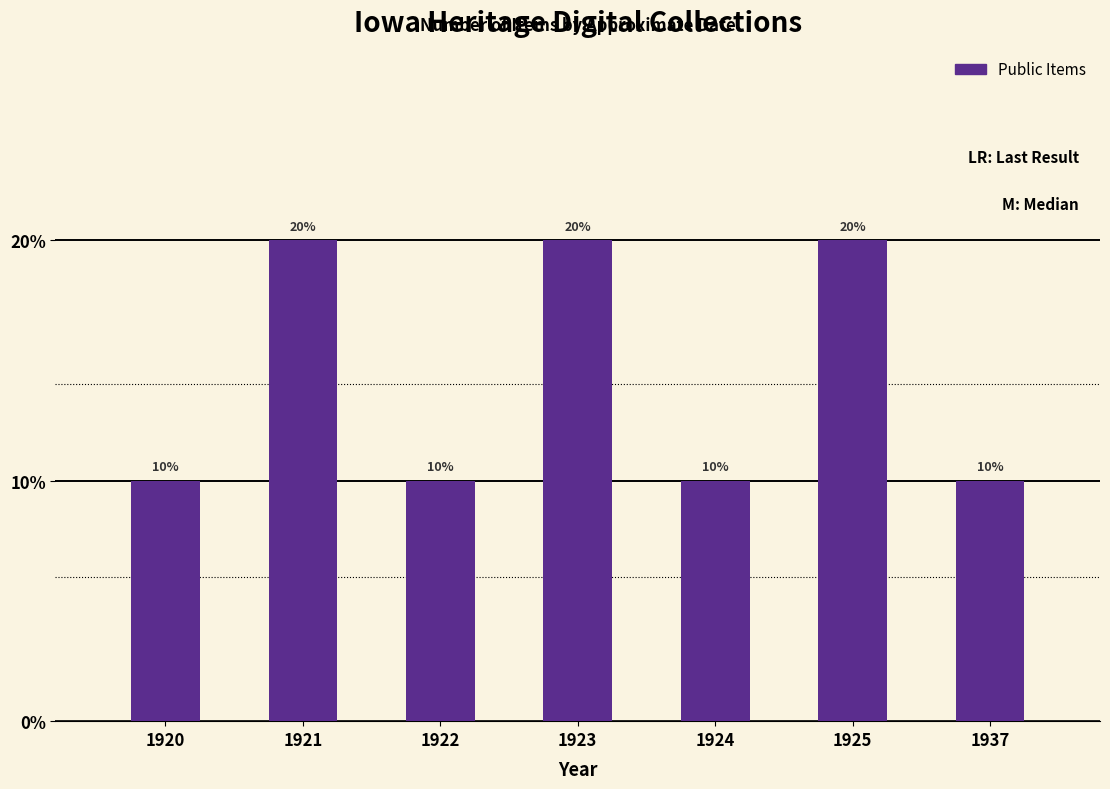

List the labels in order of value, smallest first.

1920, 1922, 1924, 1937, 1921, 1923, 1925